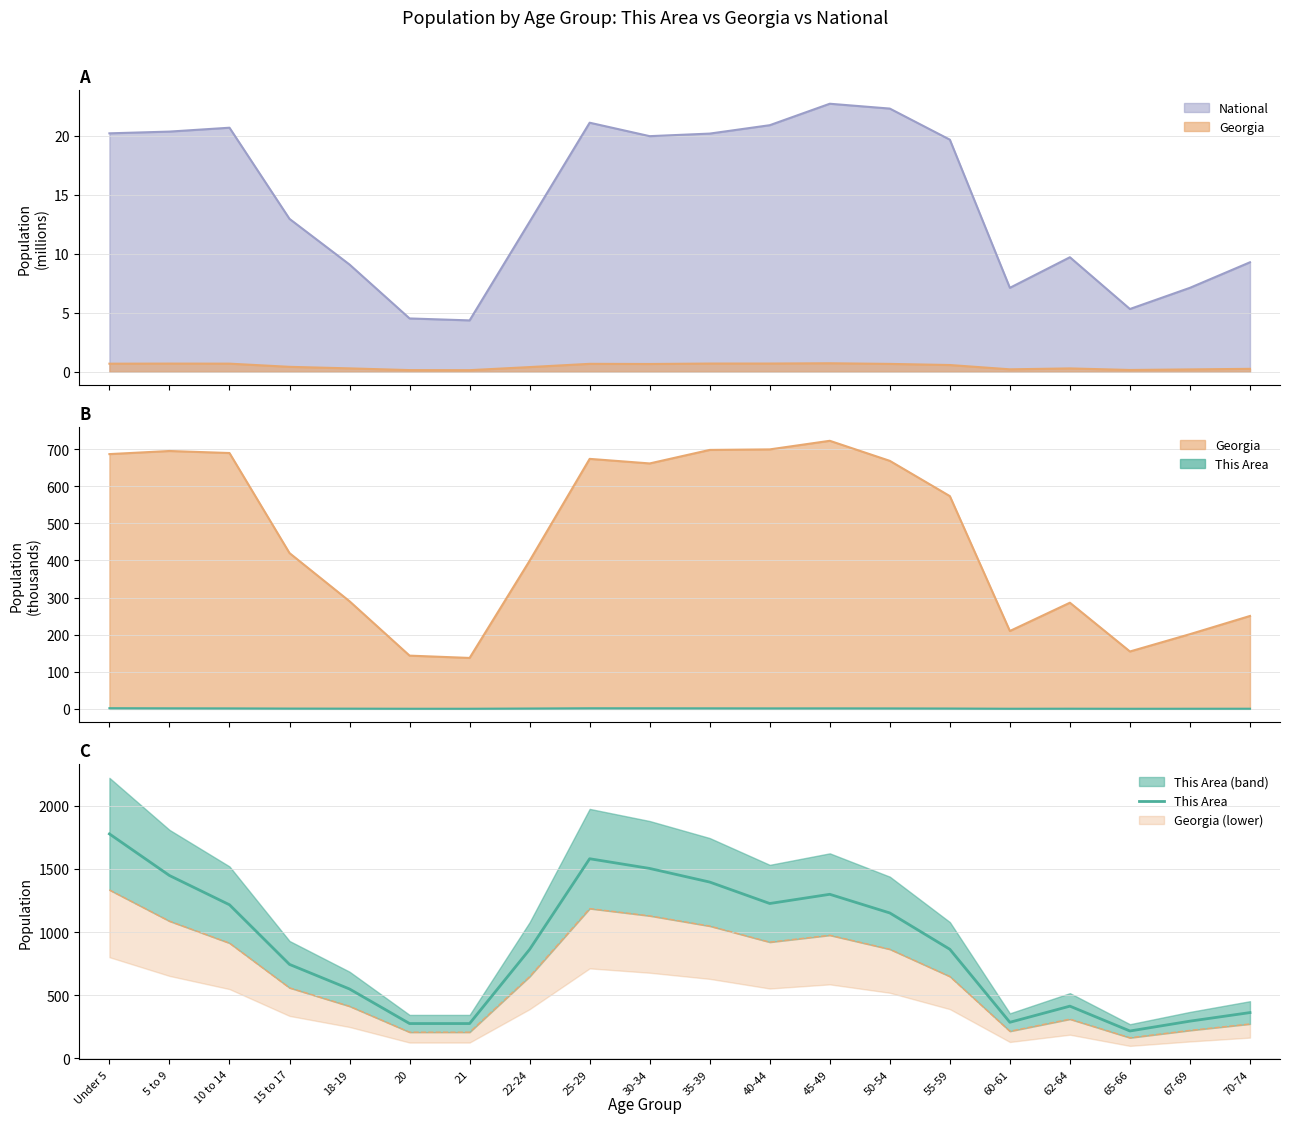

What is the sum of the values at 18-19 and 50-54?

1699